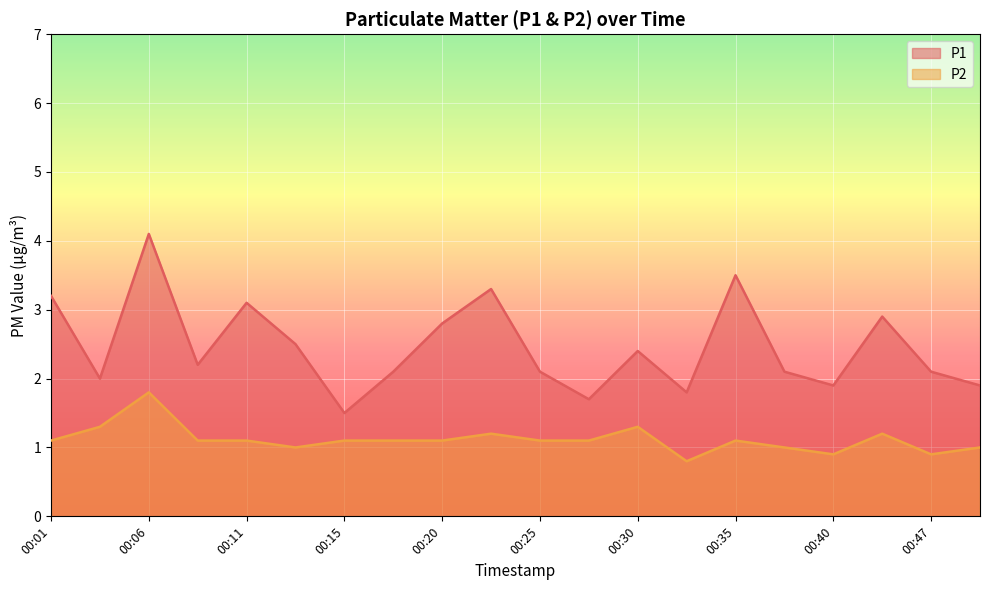

At which category does P2 reach its first local peak?

00:06